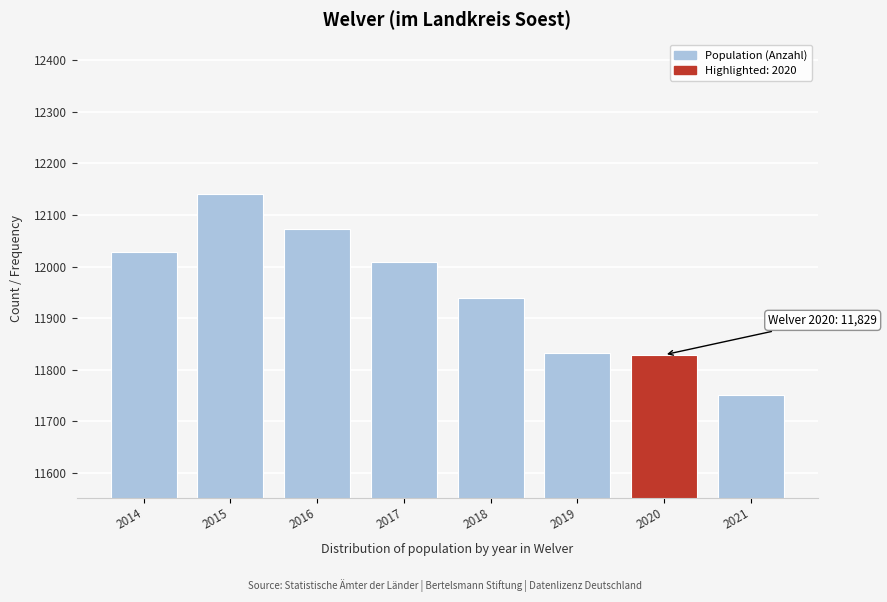

Reading left to right, transcribe all the data shown in this chart.

12029	12140	12072	12009	11940	11833	11829	11752